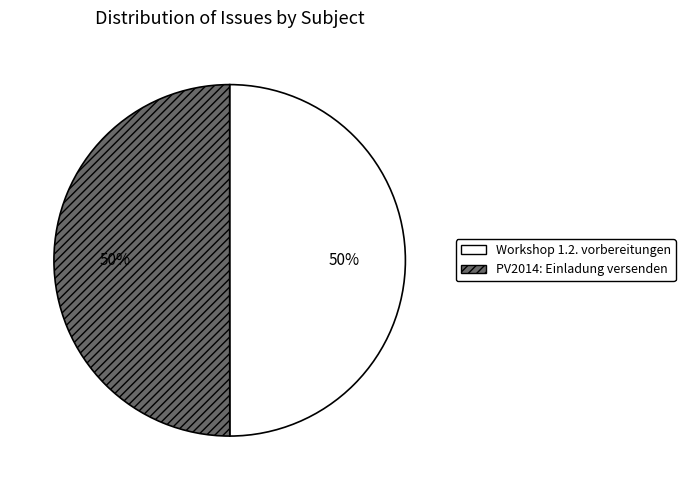

Count the number of slices in the pie.

2